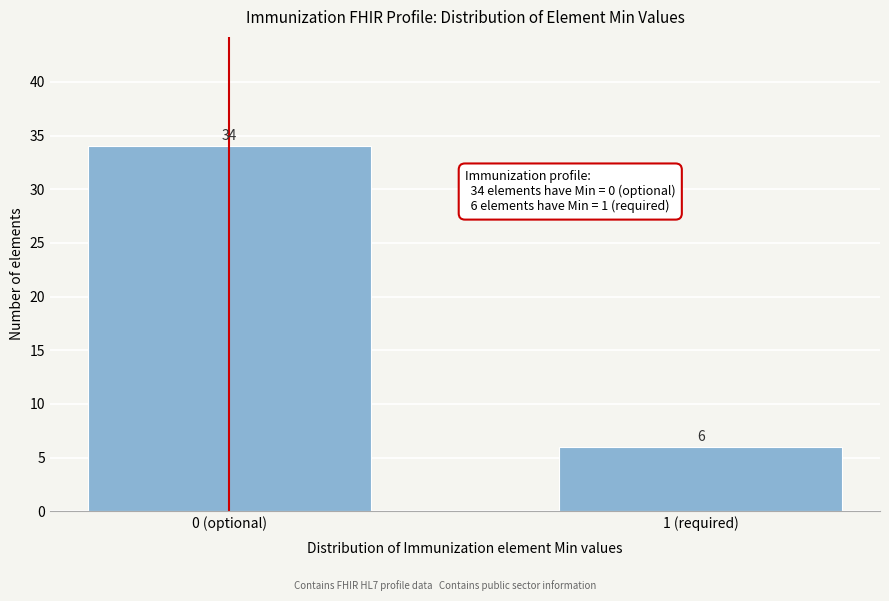

Reading left to right, what are all the values shown in this chart?

34	6